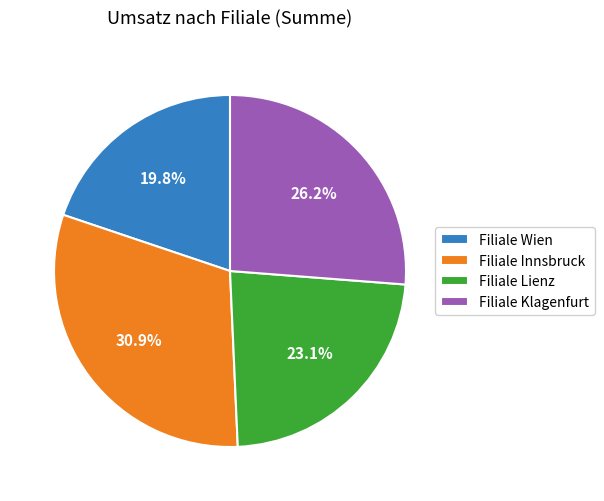

To the nearest percent, what is the difference between the Filiale Innsbruck and Filiale Lienz slice percentages?

8%